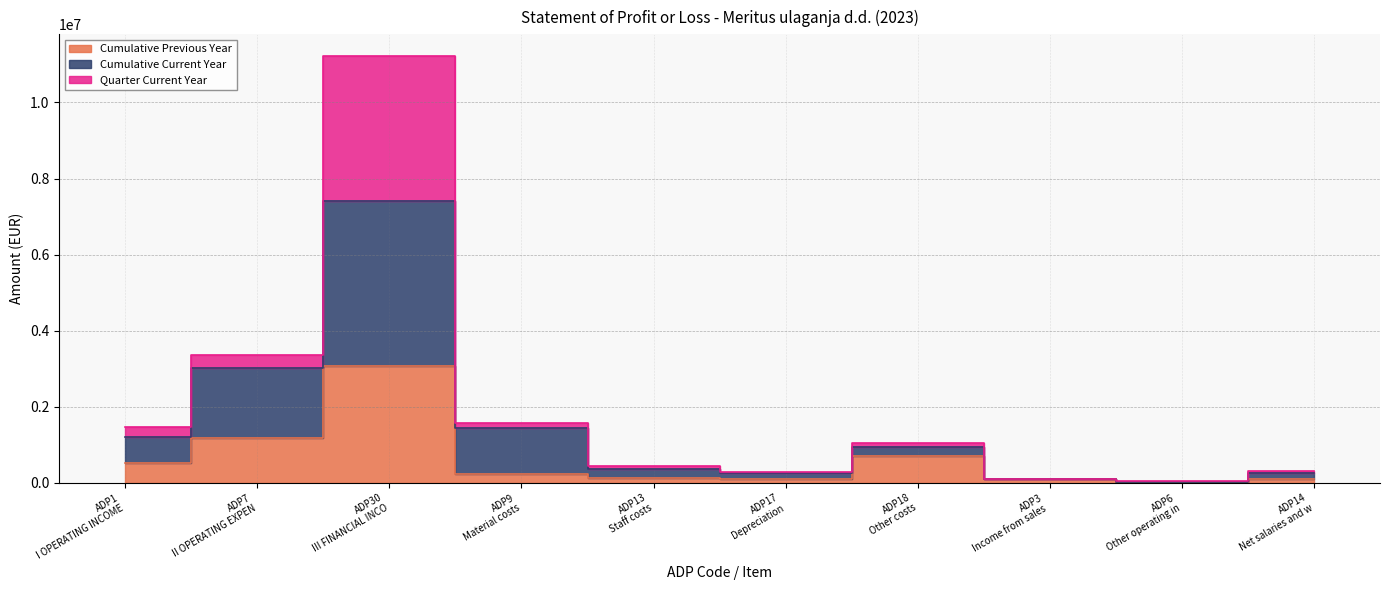

What is the label of the 9th point from the right?

ADP7 II OPERATING EXPEN